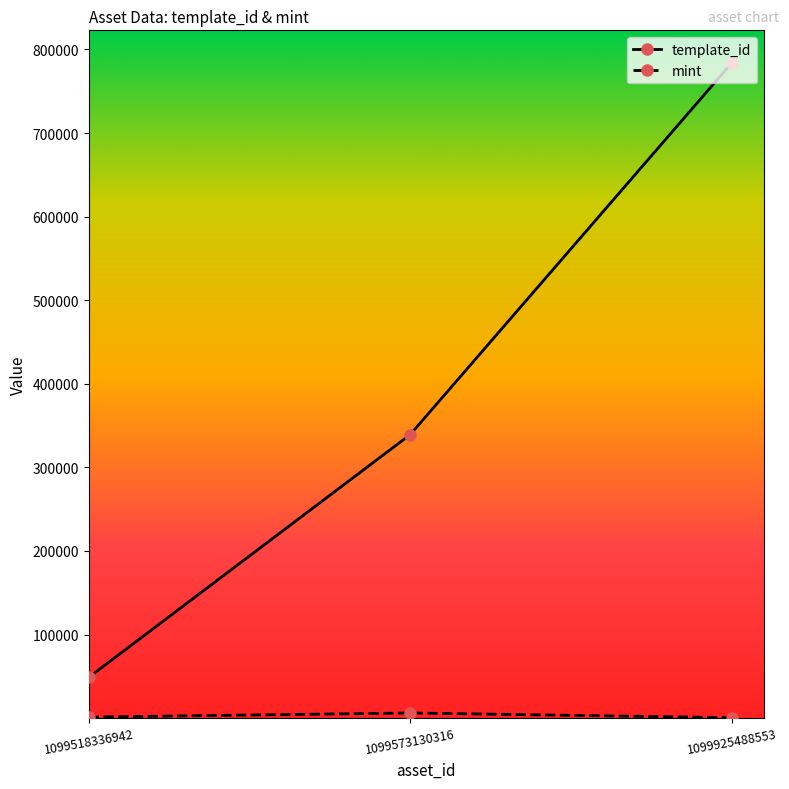

What is the average value of the template_id series?

390584